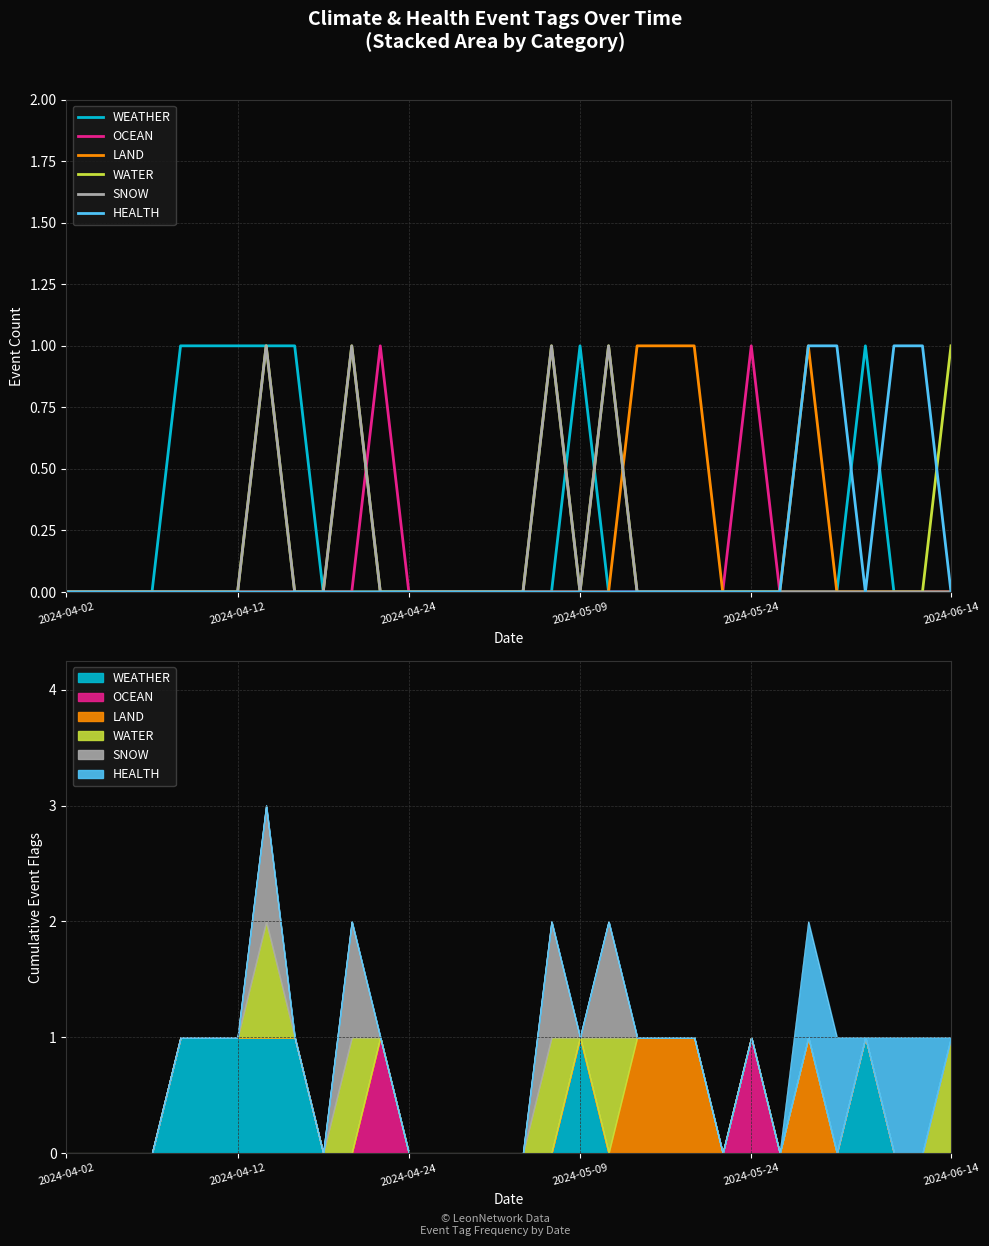

Reading left to right, list all the values displayed in this chart.

WEATHER: 0	0	0	0	1	1	1	1	1	0	0	0	0	0	0	0	0	0	1	0	0	0	0	0	0	0	0	0	1	0	0	0
OCEAN: 0	0	0	0	0	0	0	0	0	0	0	1	0	0	0	0	0	0	0	0	0	0	0	0	1	0	0	0	0	0	0	0
LAND: 0	0	0	0	0	0	0	0	0	0	0	0	0	0	0	0	0	0	0	0	1	1	1	0	0	0	1	0	0	0	0	0
WATER: 0	0	0	0	0	0	0	1	0	0	1	0	0	0	0	0	0	1	0	1	0	0	0	0	0	0	0	0	0	0	0	1
SNOW: 0	0	0	0	0	0	0	1	0	0	1	0	0	0	0	0	0	1	0	1	0	0	0	0	0	0	0	0	0	0	0	0
HEALTH: 0	0	0	0	0	0	0	0	0	0	0	0	0	0	0	0	0	0	0	0	0	0	0	0	0	0	1	1	0	1	1	0